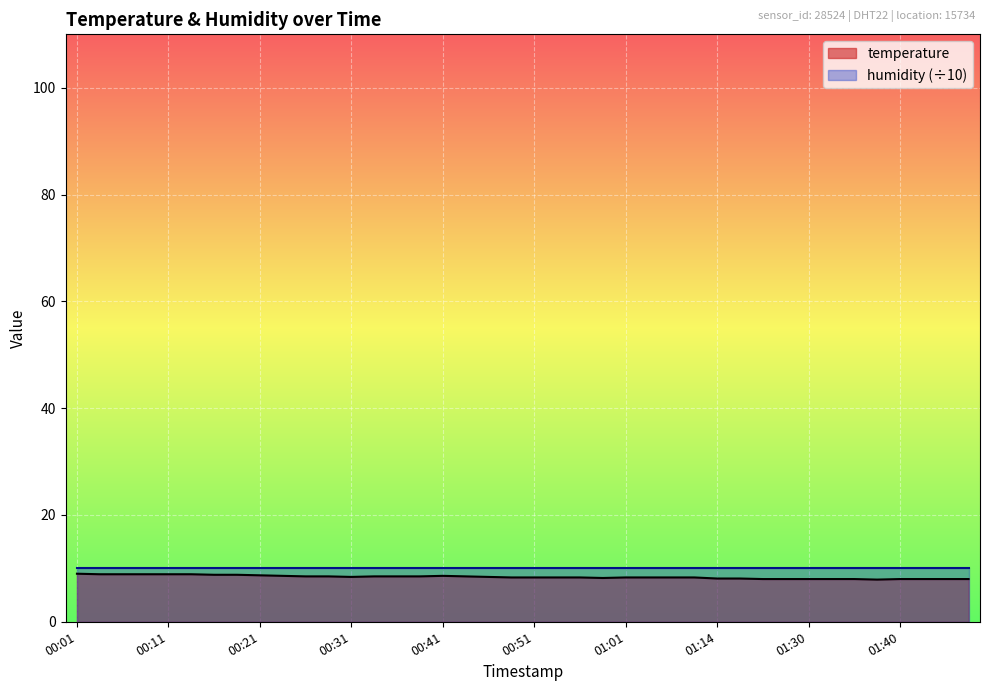

What is the value of the 12th point from the left?

8.5